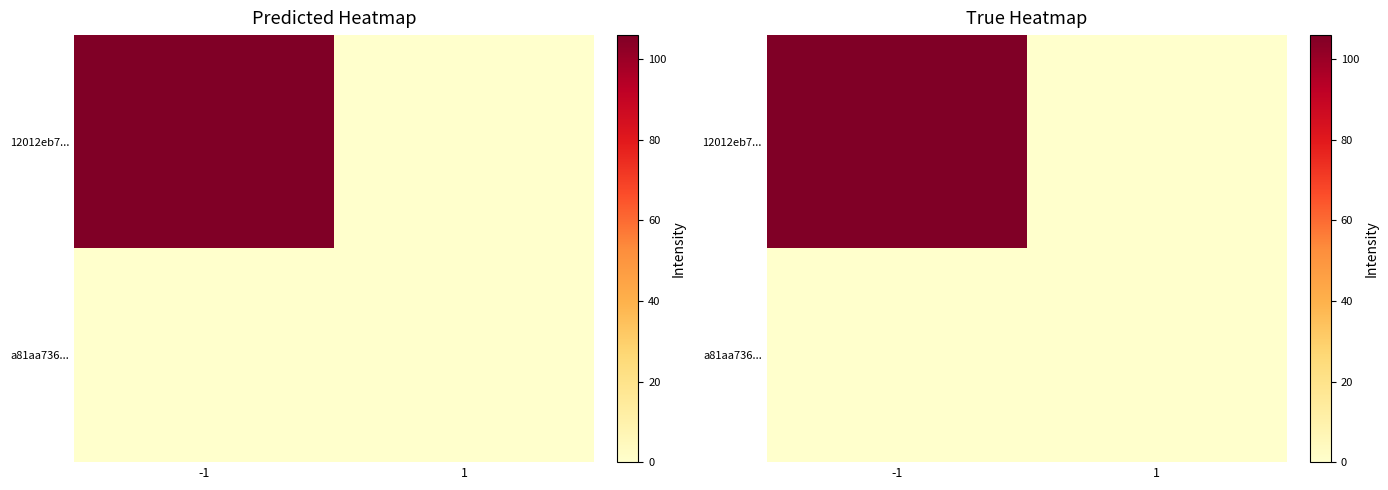

Between 1 and -1, which is larger?

-1